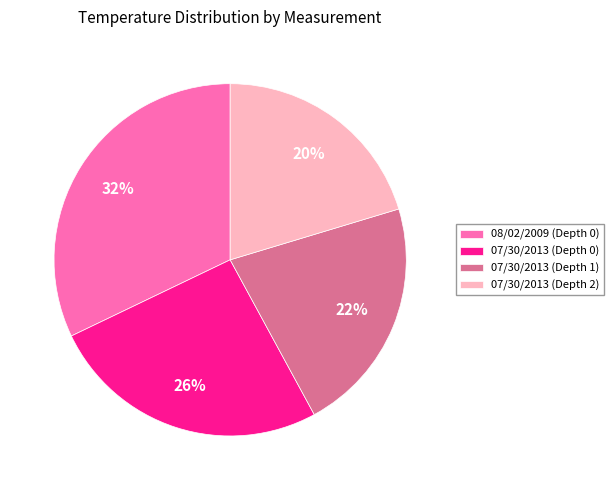

Rank the categories by value from highest to lowest.

08/02/2009 (Depth 0), 07/30/2013 (Depth 0), 07/30/2013 (Depth 1), 07/30/2013 (Depth 2)